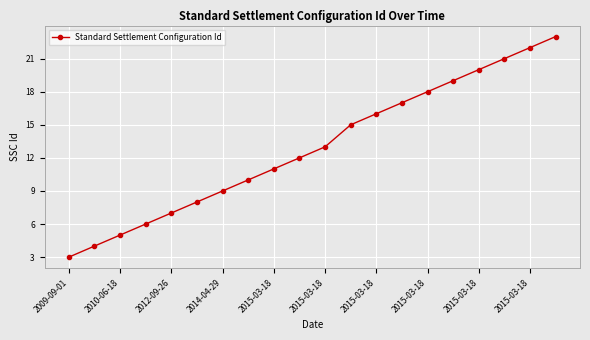

What is the sum of all values?

259